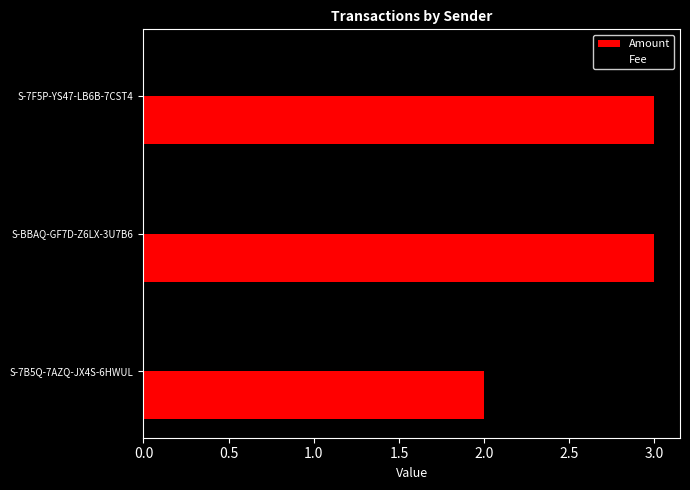

Is it true that Fee equals 0.4 at S-7F5P-YS47-LB6B-7CST4?

False